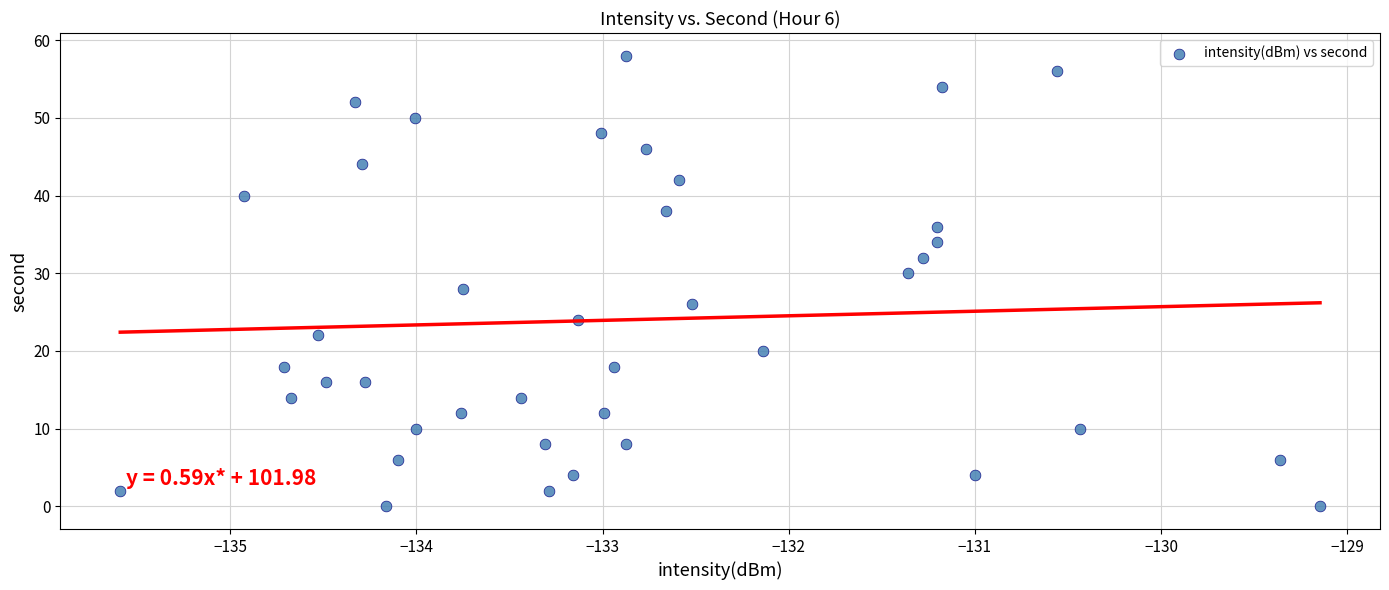

What is the range of Y values (max minus min)?

58